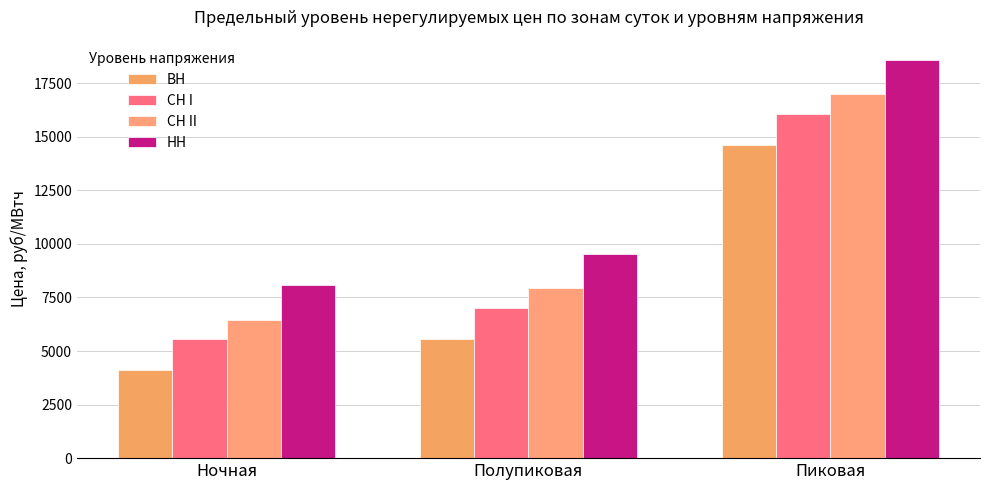

How many bars are there in each group?

4